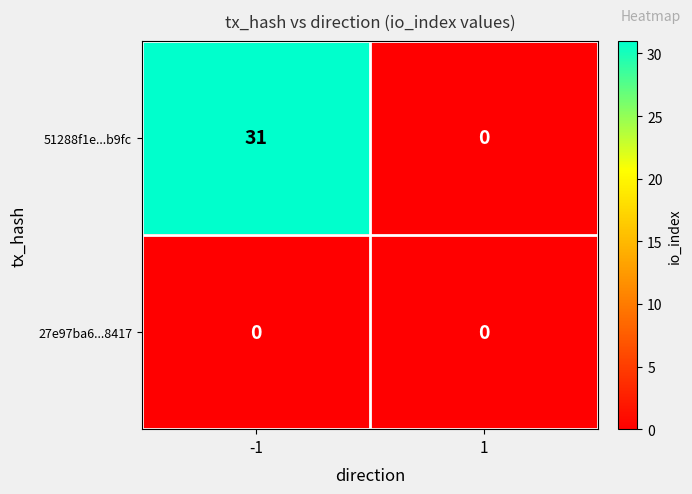

List the series in order of their peak value, lowest first.

27e97ba6...8417, 51288f1e...b9fc